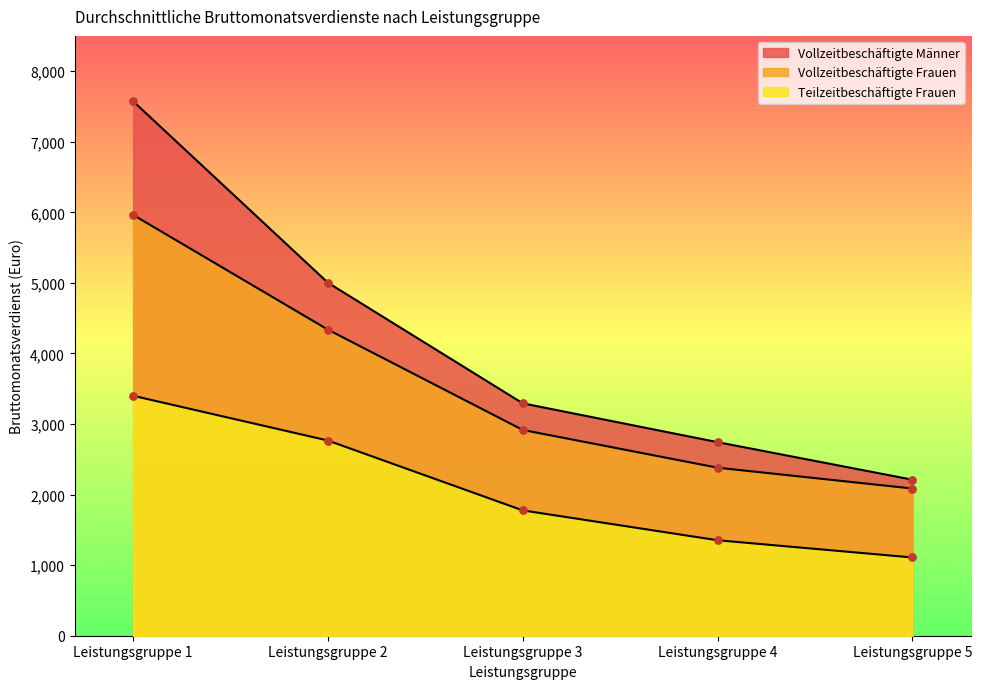

Which series has the largest total across all categories?

Vollzeitbeschäftigte Männer